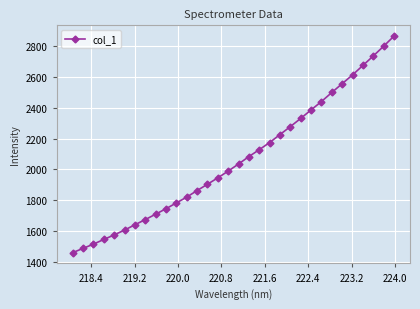

How many values are below 2035?

16